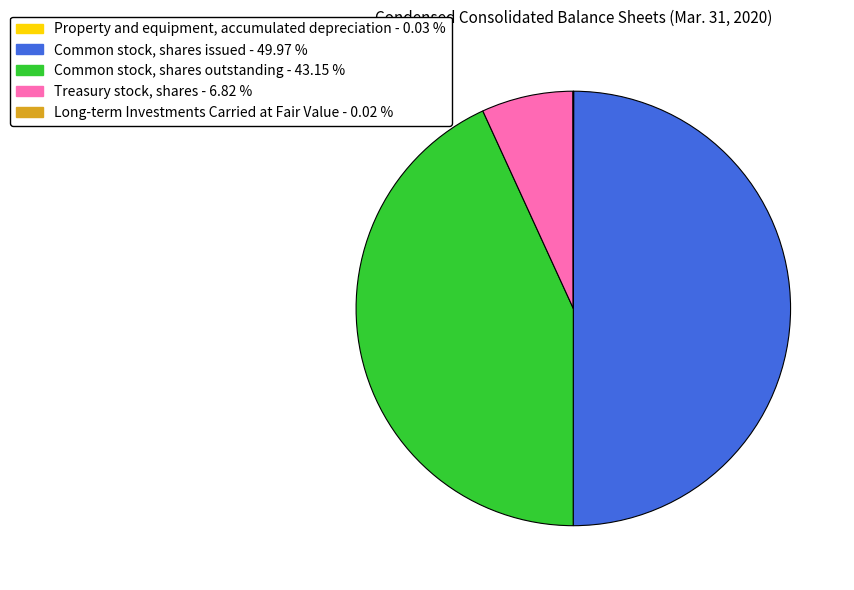

Which has a higher value, Common stock, shares issued or Common stock, shares outstanding?

Common stock, shares issued